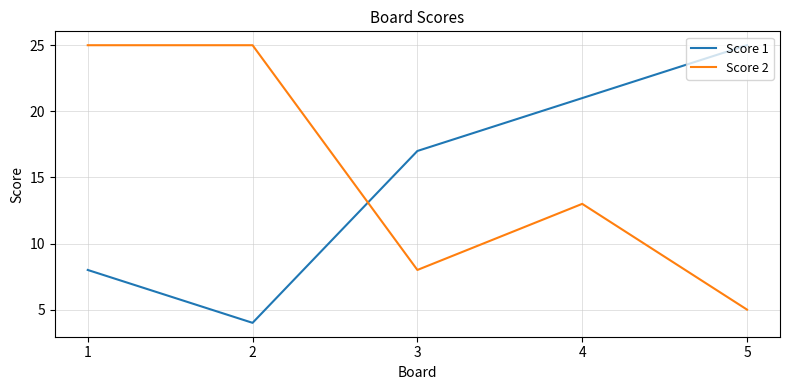

How many lines are shown in the chart?

2